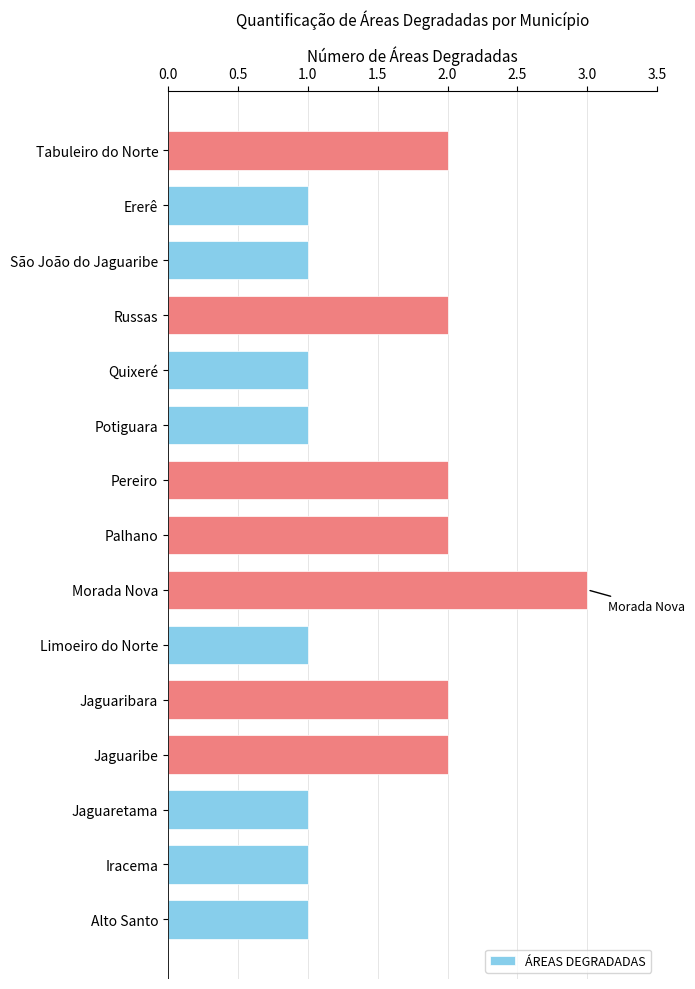

What is the sum of all values?

23